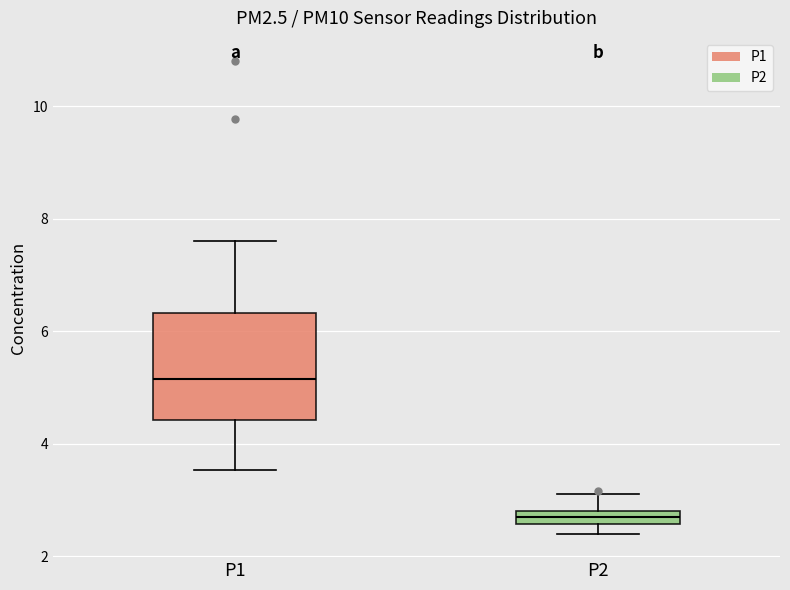

Which box's median line is the lowest?

P2